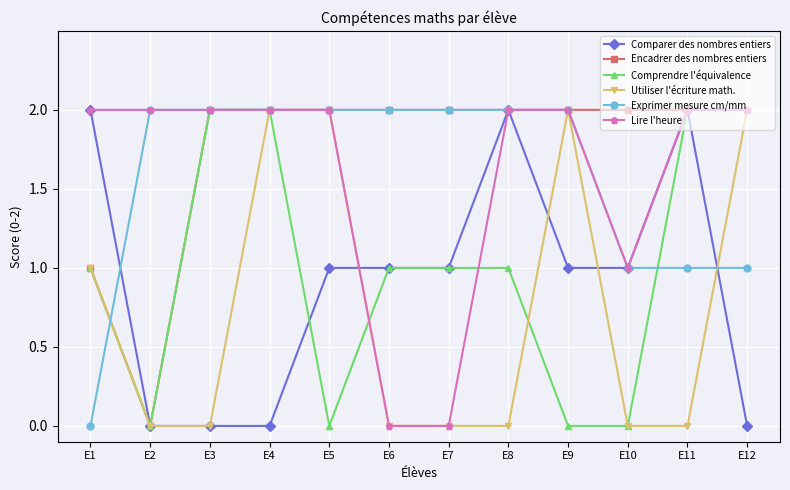

What is the value of the Comparer des nombres entiers point at the 7th from the left?

1